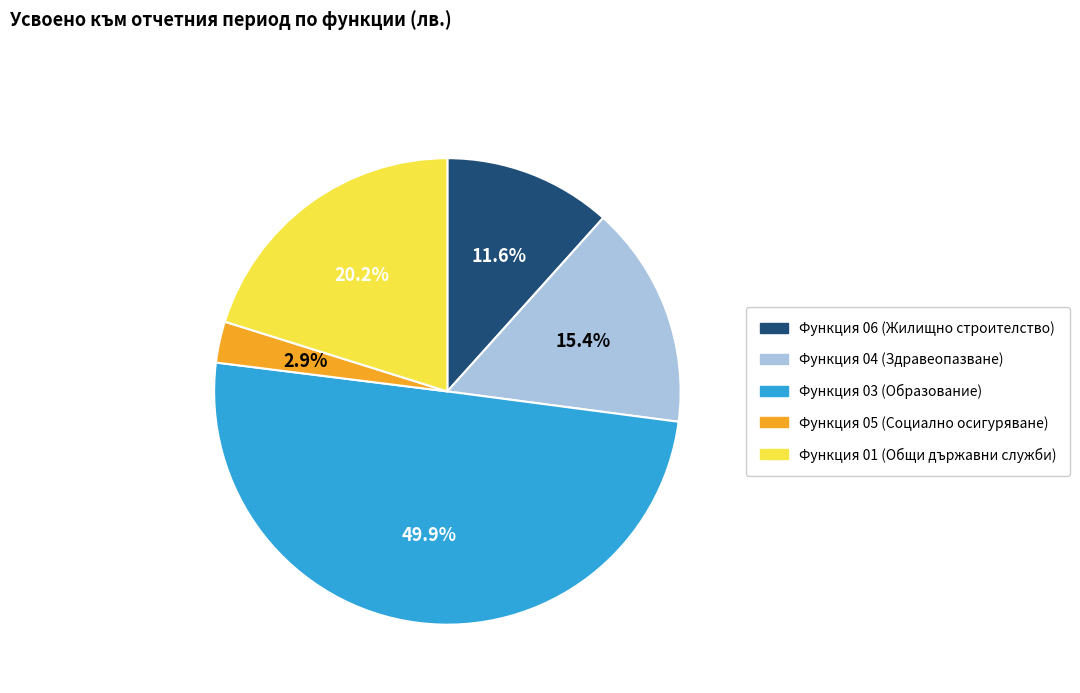

Between Функция 06 (Жилищно строителство) and Функция 04 (Здравеопазване), which is larger?

Функция 04 (Здравеопазване)